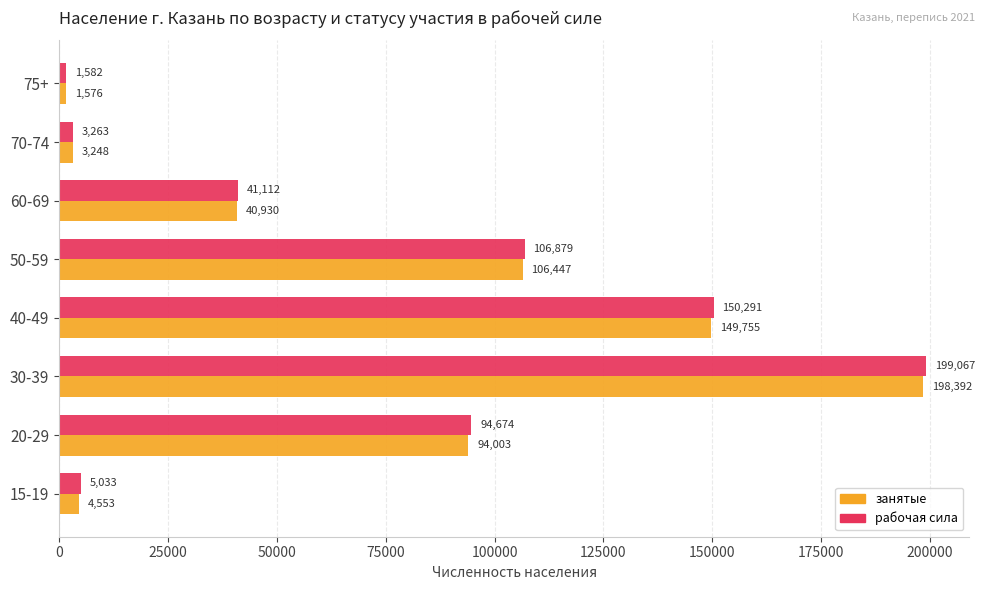

The занятые series shows 198392 at 30-39. True or false?

True